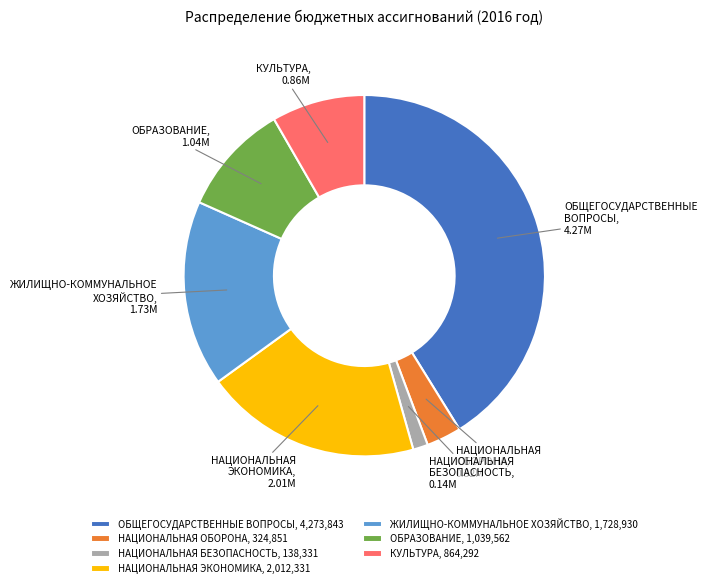

Which has a higher value, КУЛЬТУРА or ЖИЛИЩНО-КОММУНАЛЬНОЕ ХОЗЯЙСТВО?

ЖИЛИЩНО-КОММУНАЛЬНОЕ ХОЗЯЙСТВО